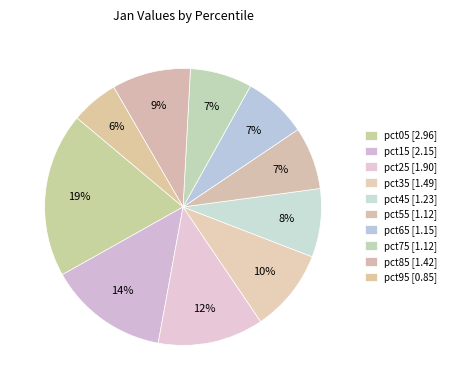

Which category has the biggest portion of the pie?

pct05